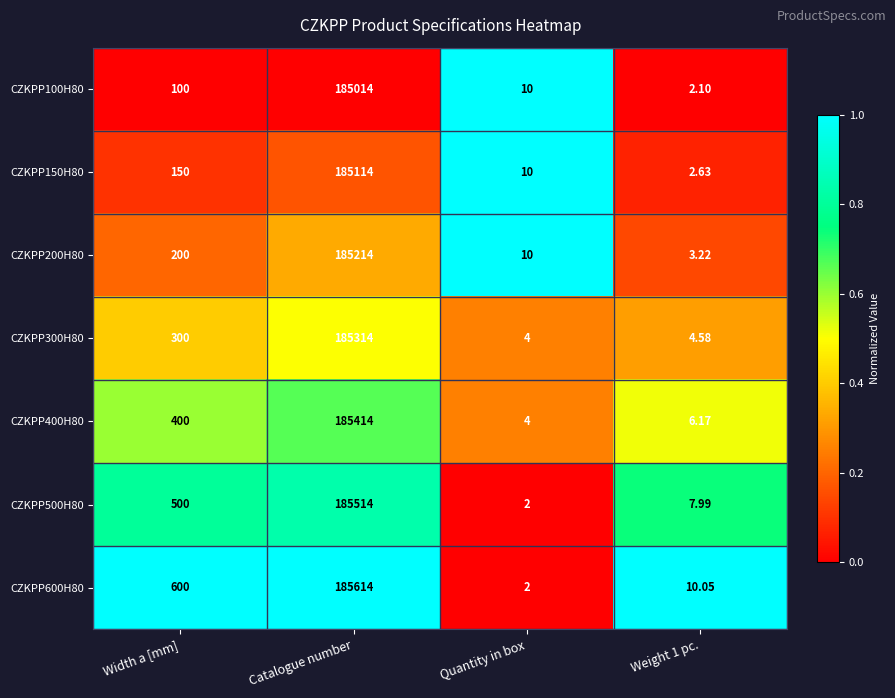

Which label corresponds to the largest value in the chart?

Catalogue number